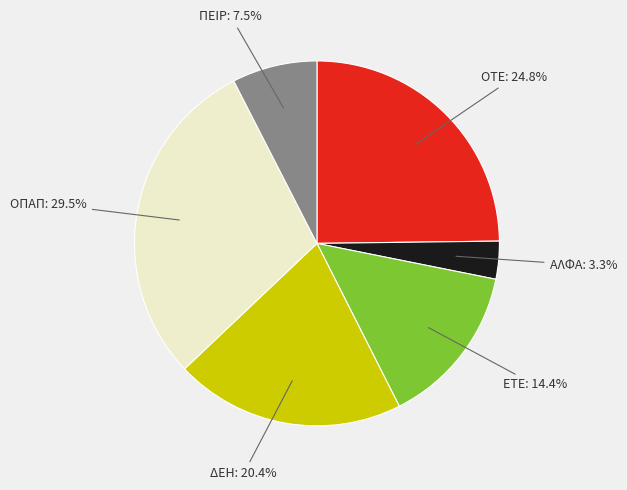

Is there any slice that represents more than half of the pie?

No